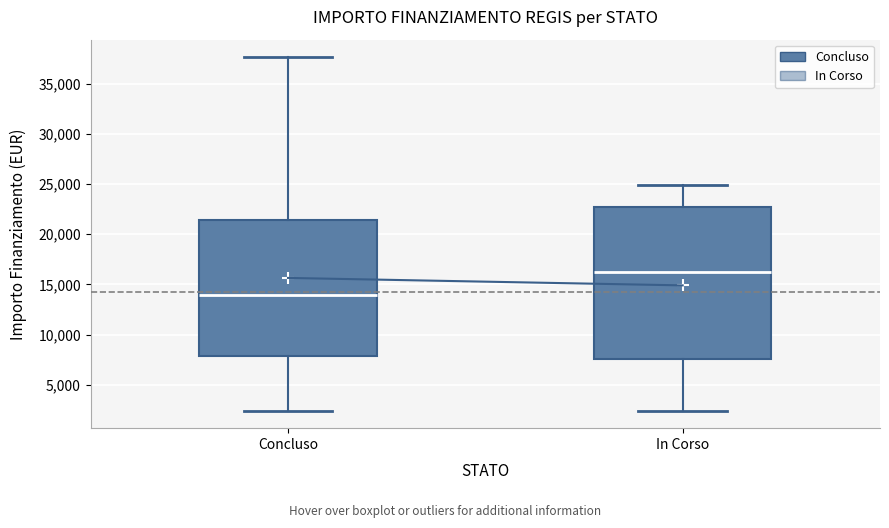

Where does the median line of the box for Concluso sit on the y-axis? The values are not printed on the chart, so give them approximately, as read against the axis.

14000